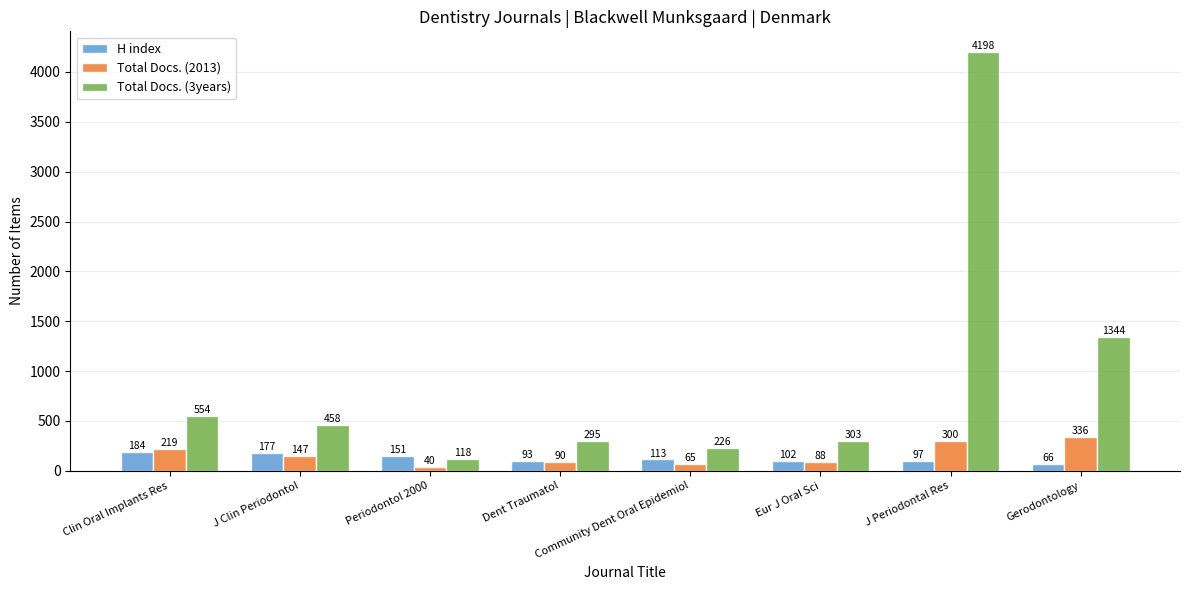

What is the minimum value shown in the chart?

40